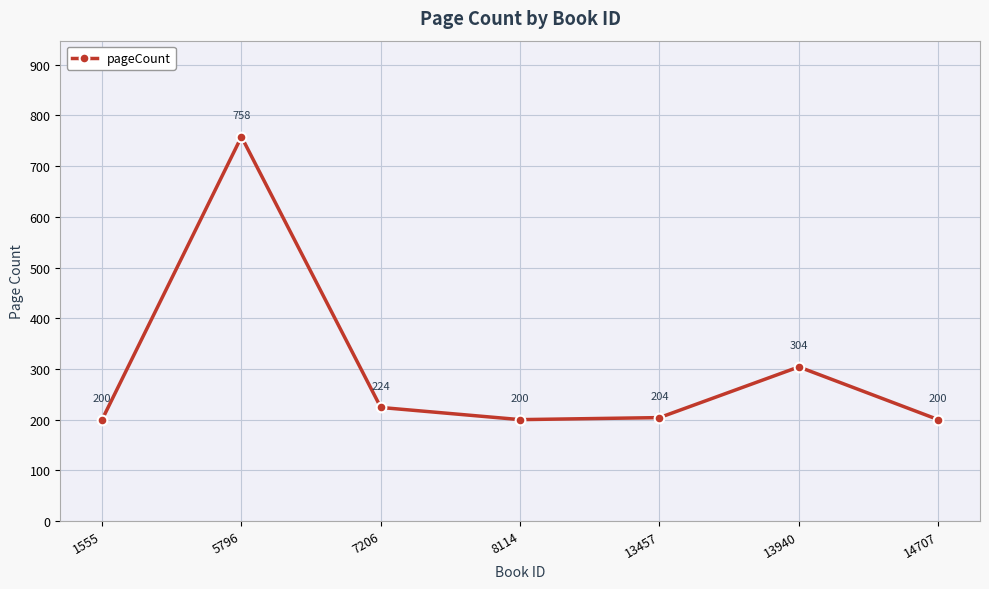

How many distinct data groups are displayed?

1